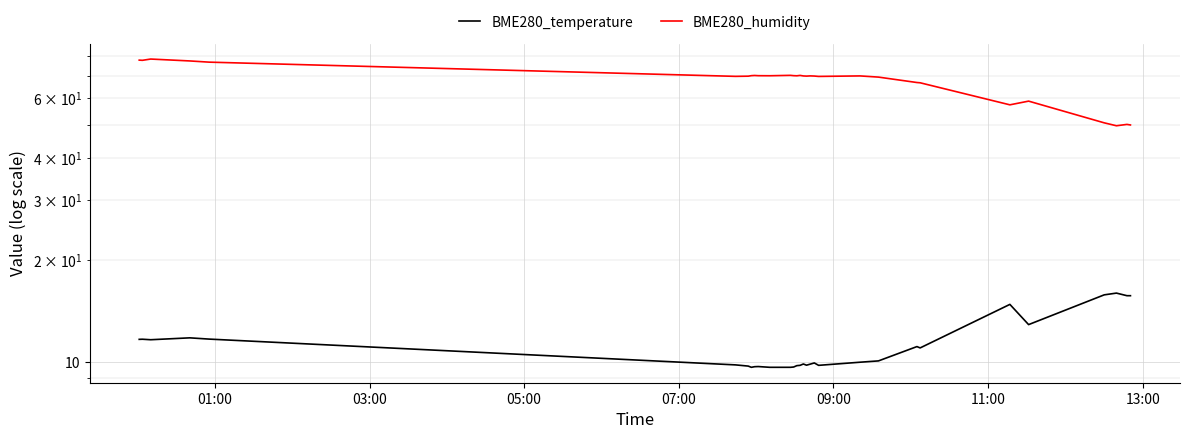

In BME280_humidity, how many points are higher than both neighbors (excluding endpoints)?

8